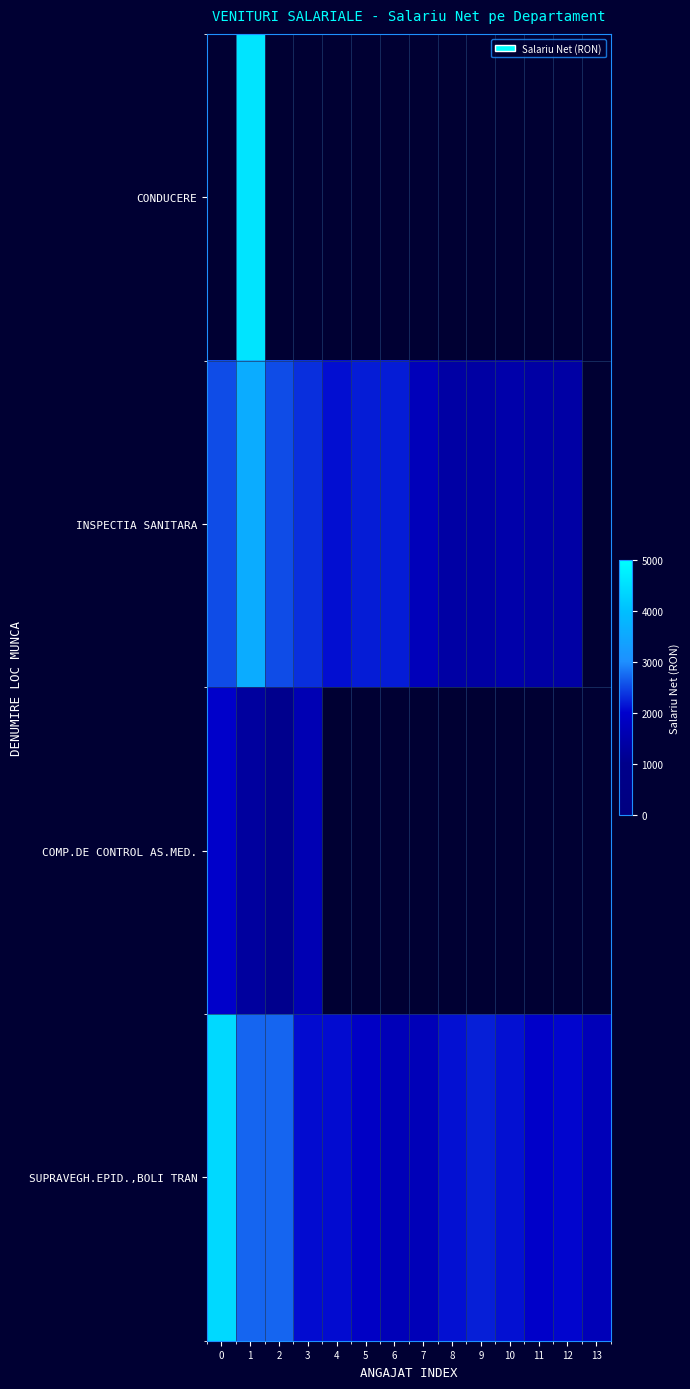

Rank the series by their maximum value, from lowest to highest.

COMP.DE CONTROL AS.MED., CONDUCERE, INSPECTIA SANITARA, SUPRAVEGH.EPID.,BOLI TRAN